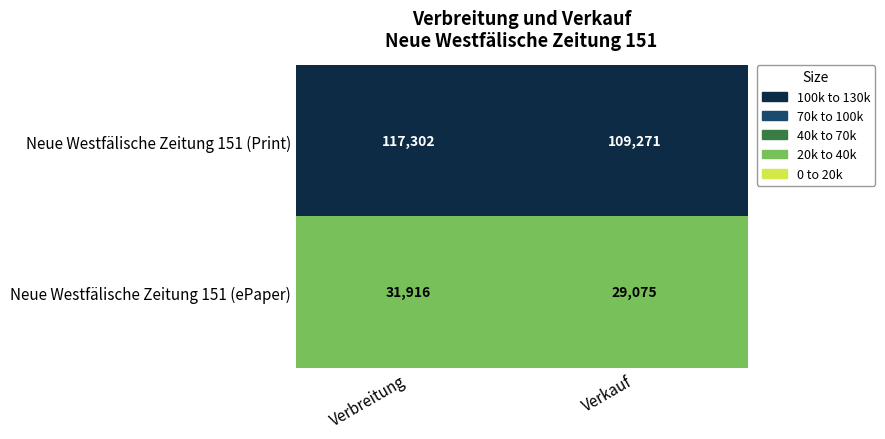

The Neue Westfälische Zeitung 151 (ePaper) series shows 29075 at Verkauf. True or false?

True